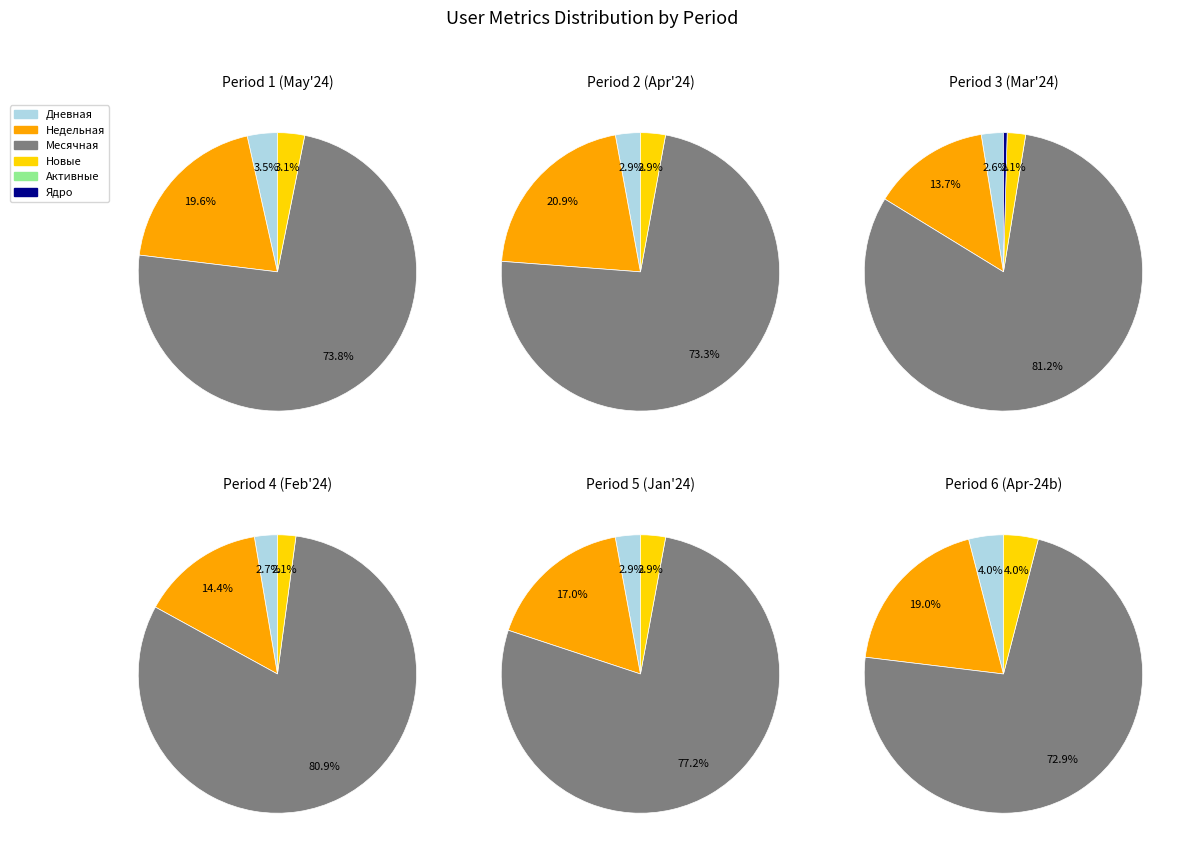

What is the difference between the highest and lowest values at 2?

199